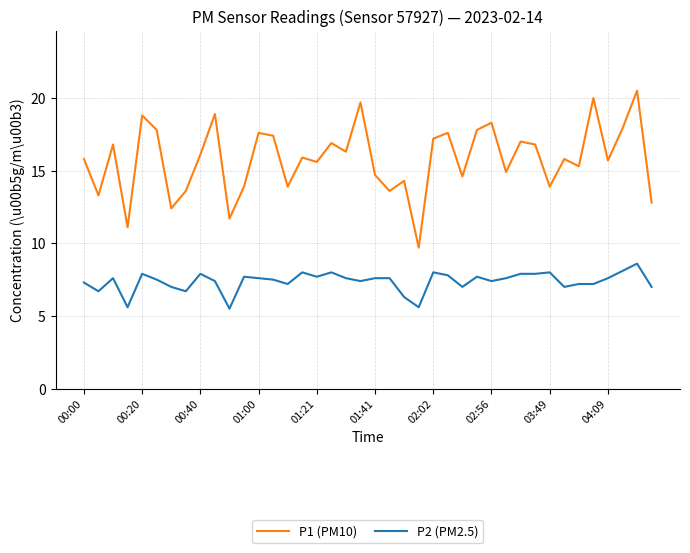

What is the difference between the maximum and minimum values in the P1 (PM10) series?

10.8